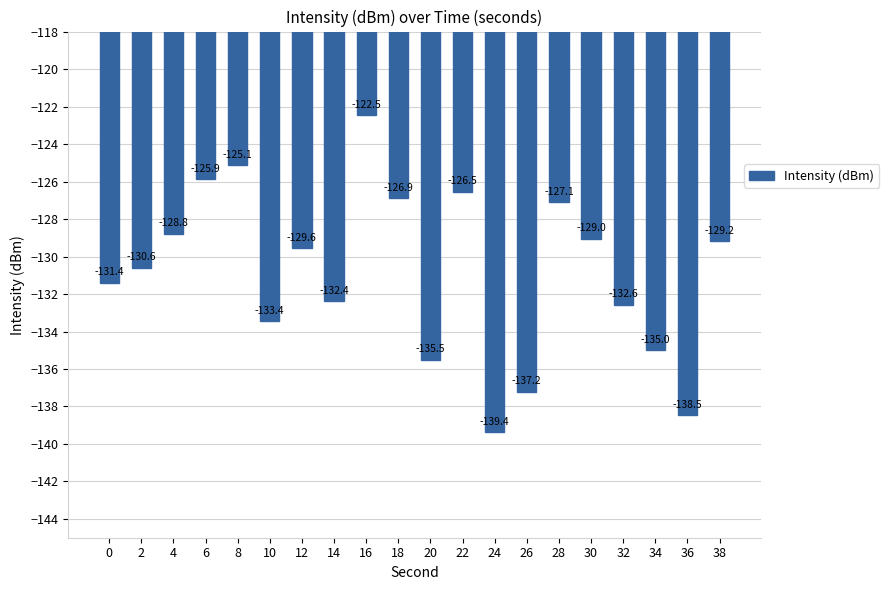

The value at 22 is -186.8. True or false?

False